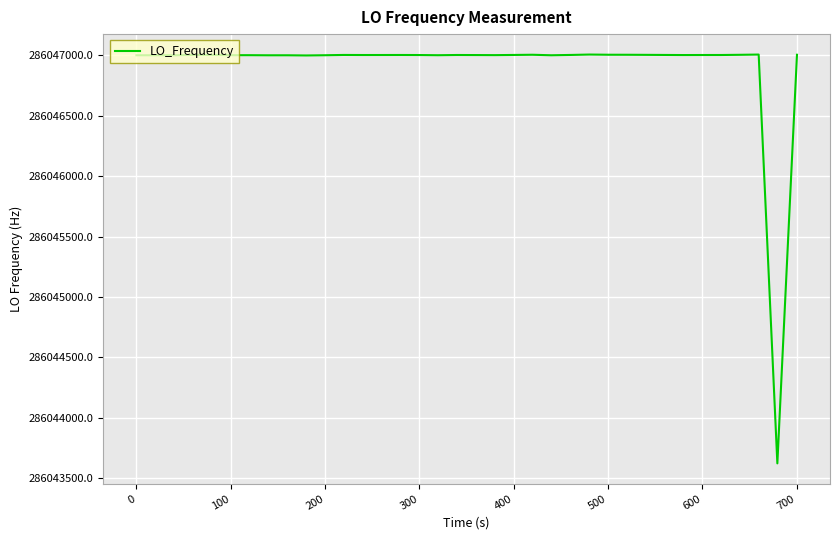

What is the difference between the maximum and minimum values?

3379.3